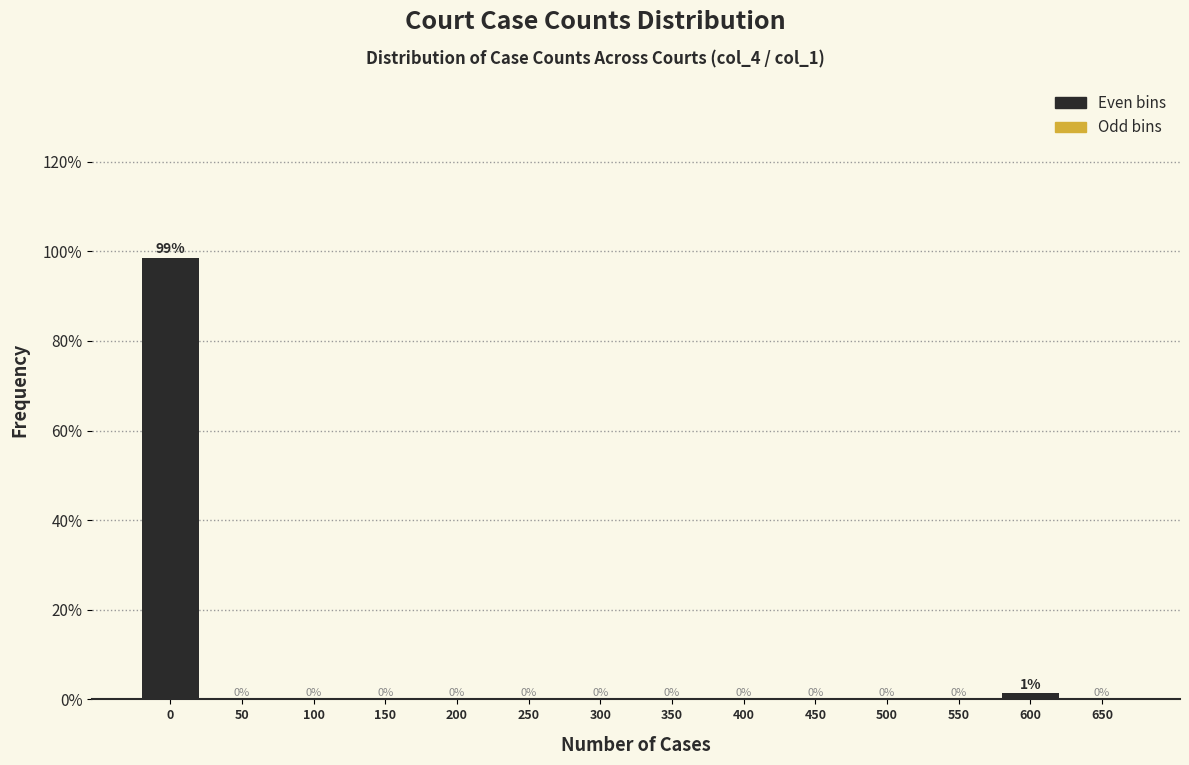

What is the greatest value displayed?

98.6